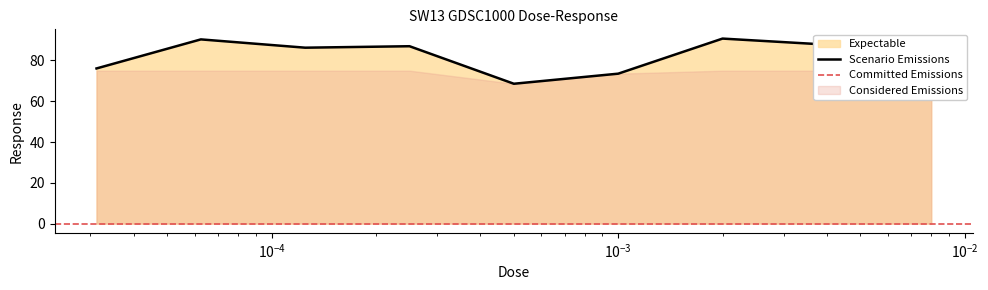

What is the greatest value displayed?

90.7